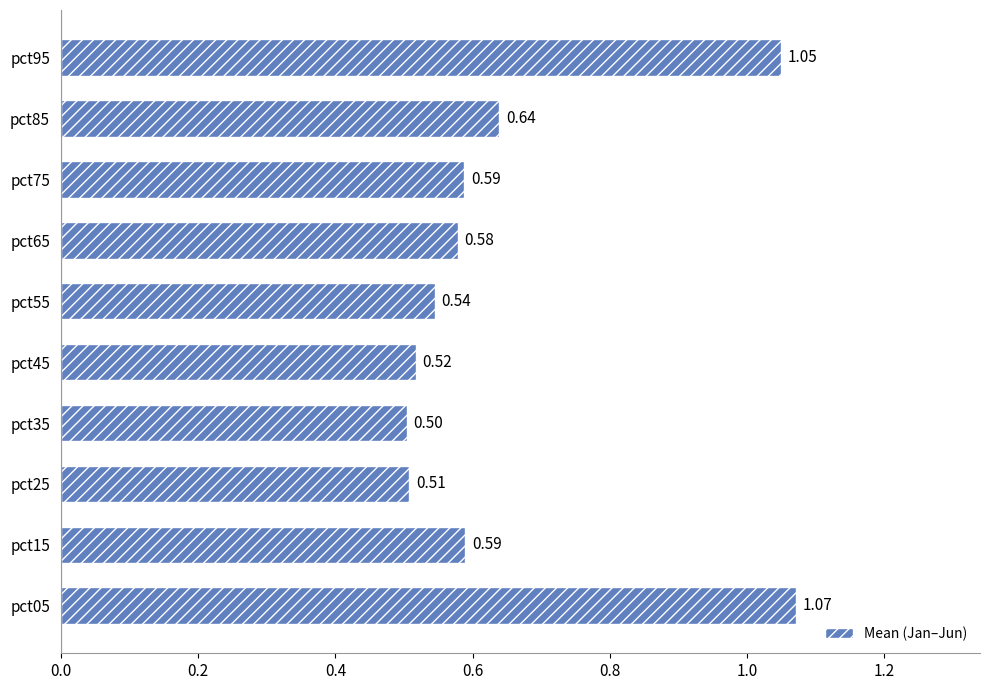

Which has a higher value, pct45 or pct65?

pct65